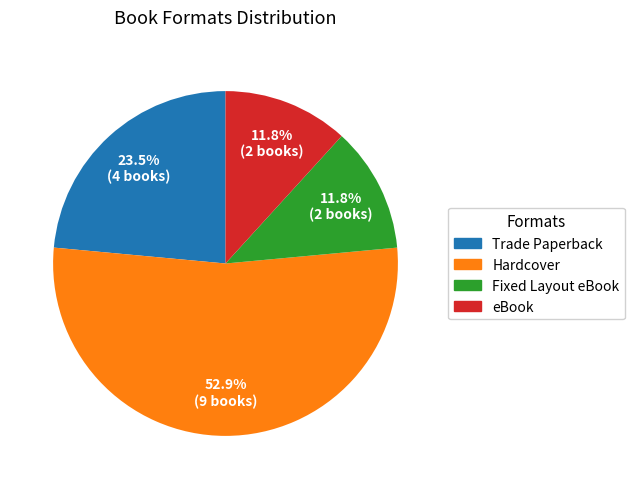

Is it true that Hardcover is 66% of the pie?

False